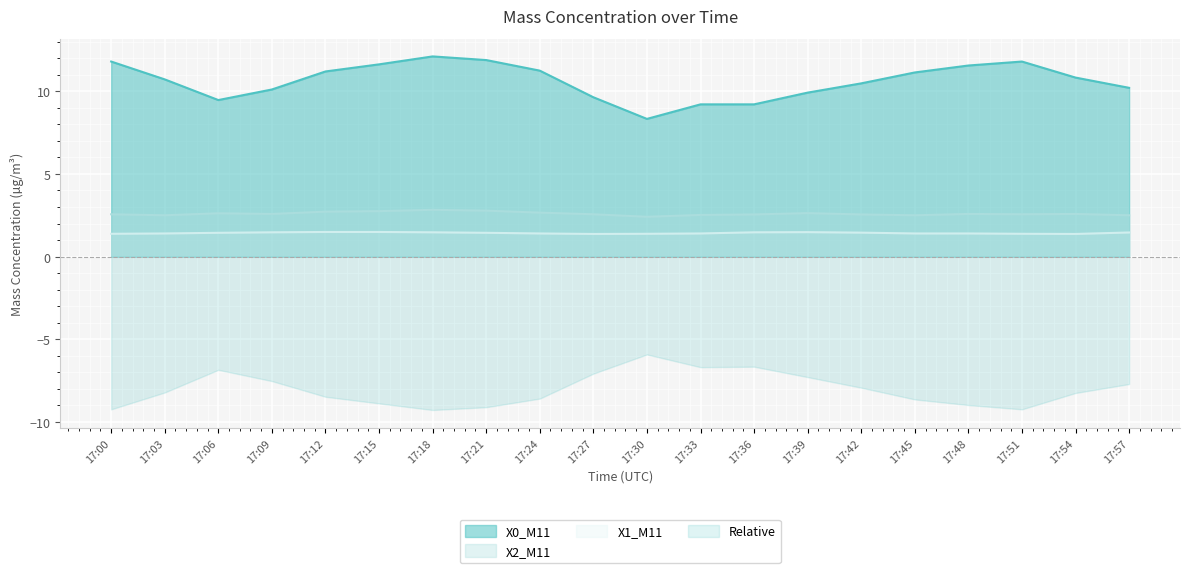

At 17:48, list the series in order from largest to smallest.

X0_M11, X2_M11, X1_M11, Relative